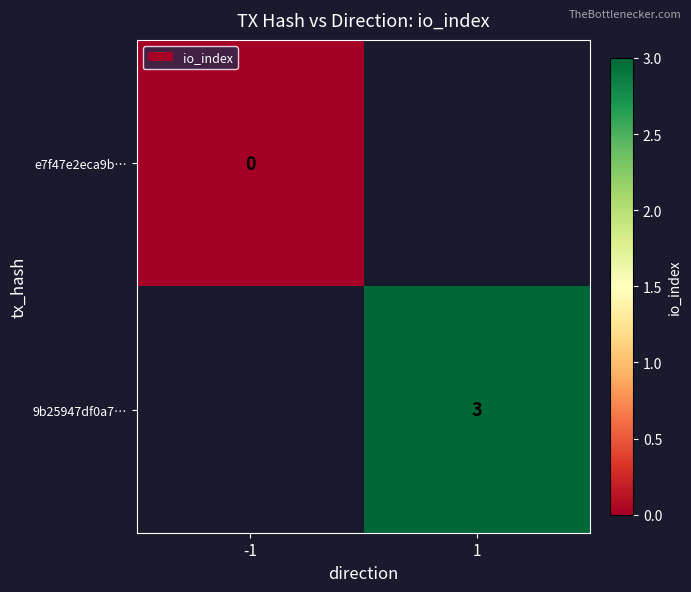

The value of 9b25947df0a7… at 1 is 5. True or false?

False